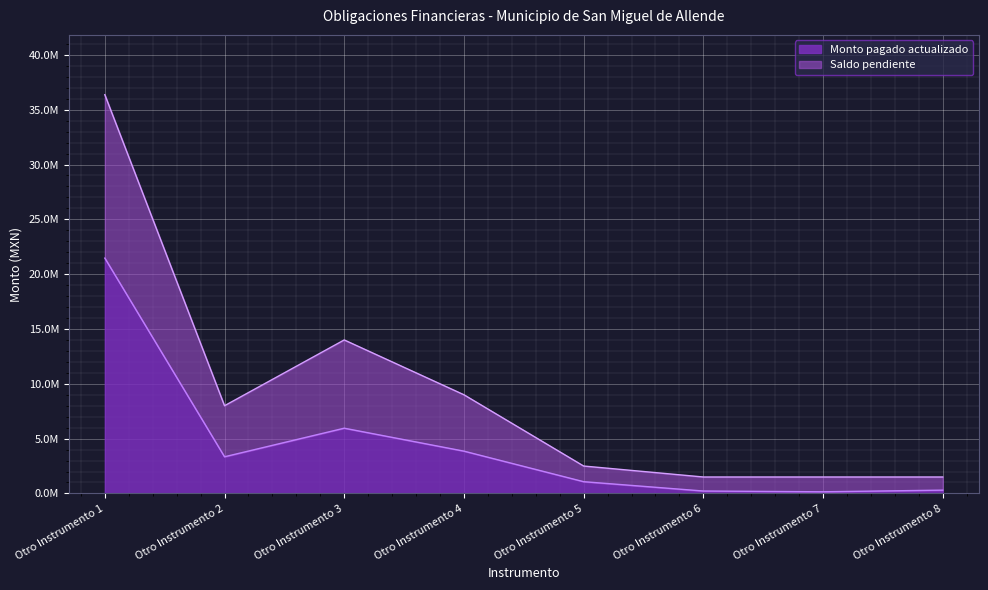

What is the value of the Monto pagado actualizado point at the 2nd from the left?

3343389.6